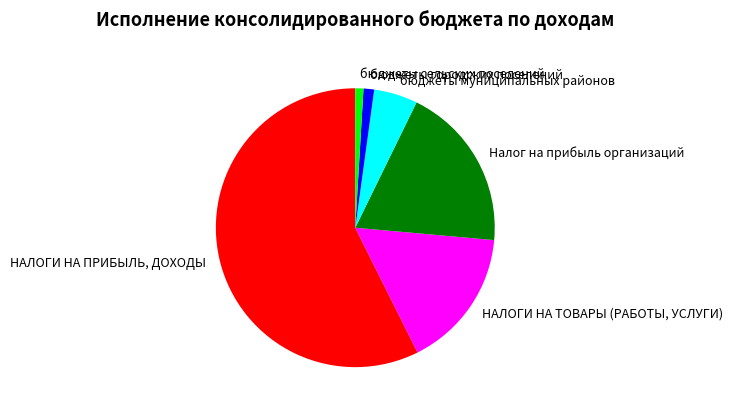

Does НАЛОГИ НА ТОВАРЫ (РАБОТЫ, УСЛУГИ) represent more than half of the total?

No